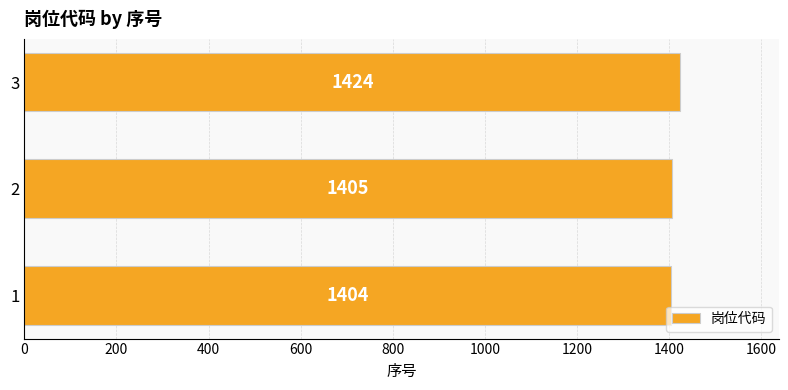

How many bars are there in total?

3